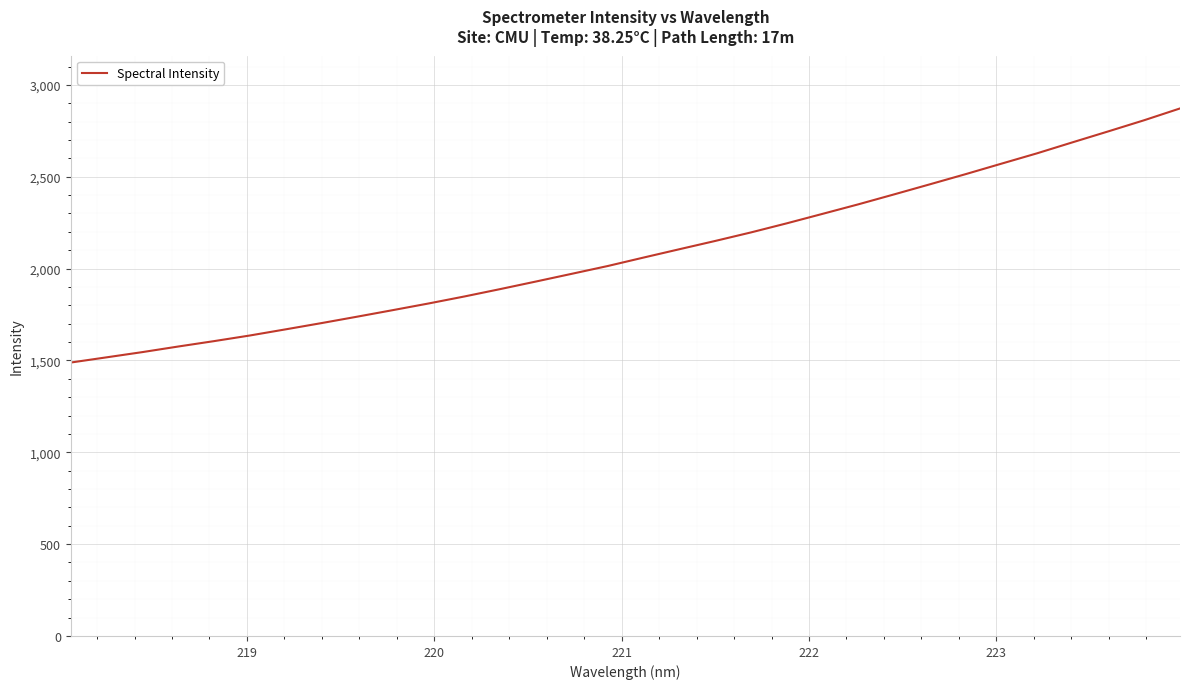

What is the maximum value shown in the chart?

2871.9